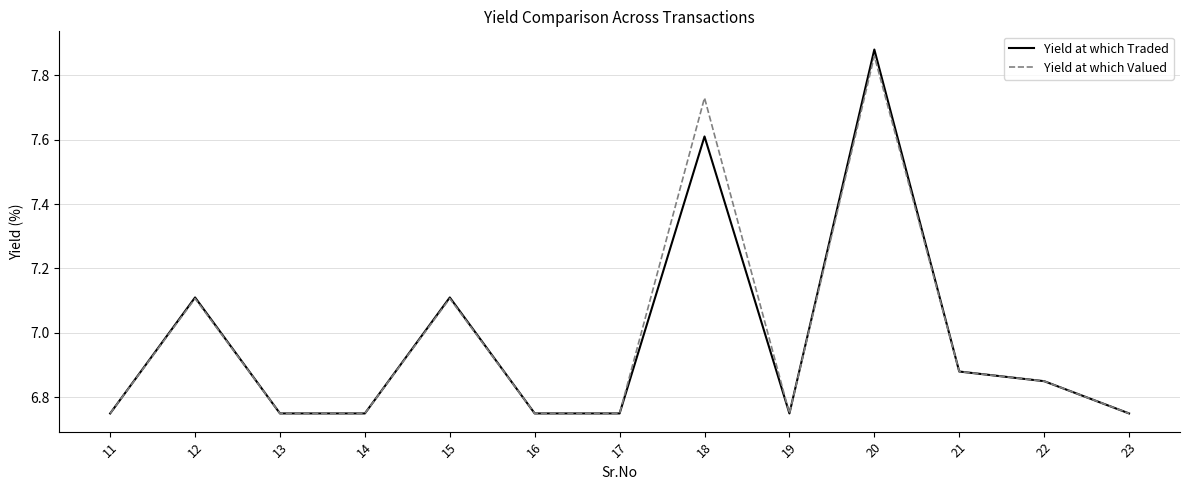

True or false: Yield at which Traded has a value of 10.4 at 13.

False